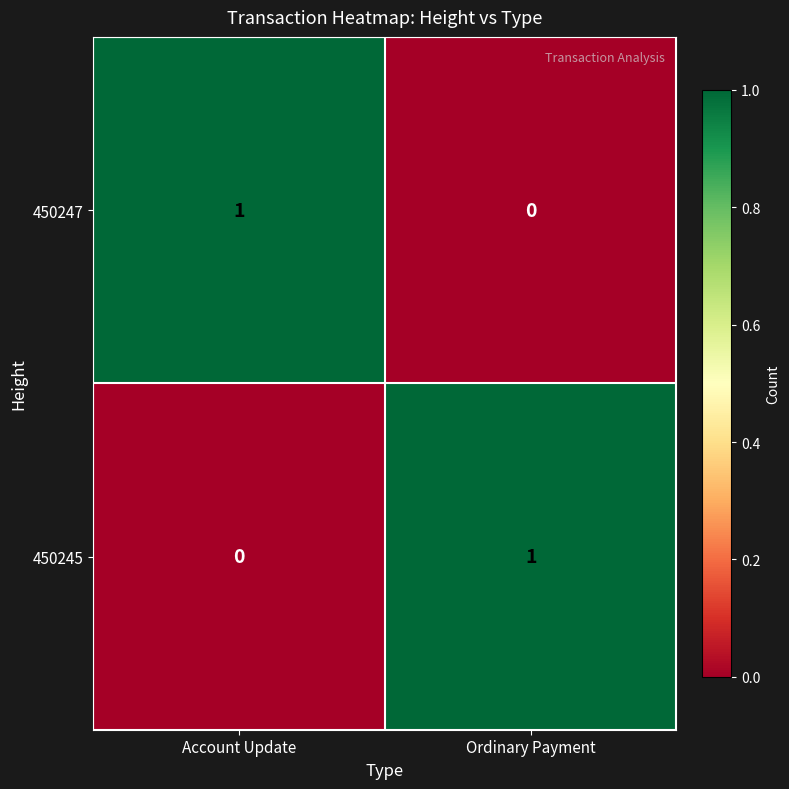

List the labels in order of 450247 value, smallest first.

Ordinary Payment, Account Update